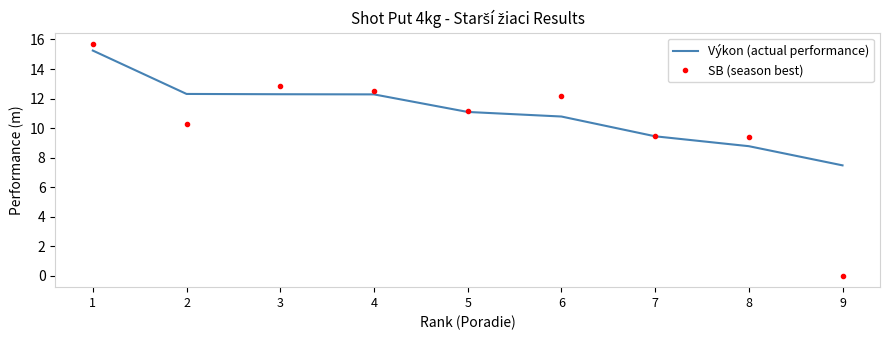

True or false: SB (season best) has more than 1 points higher than both neighbors.

True